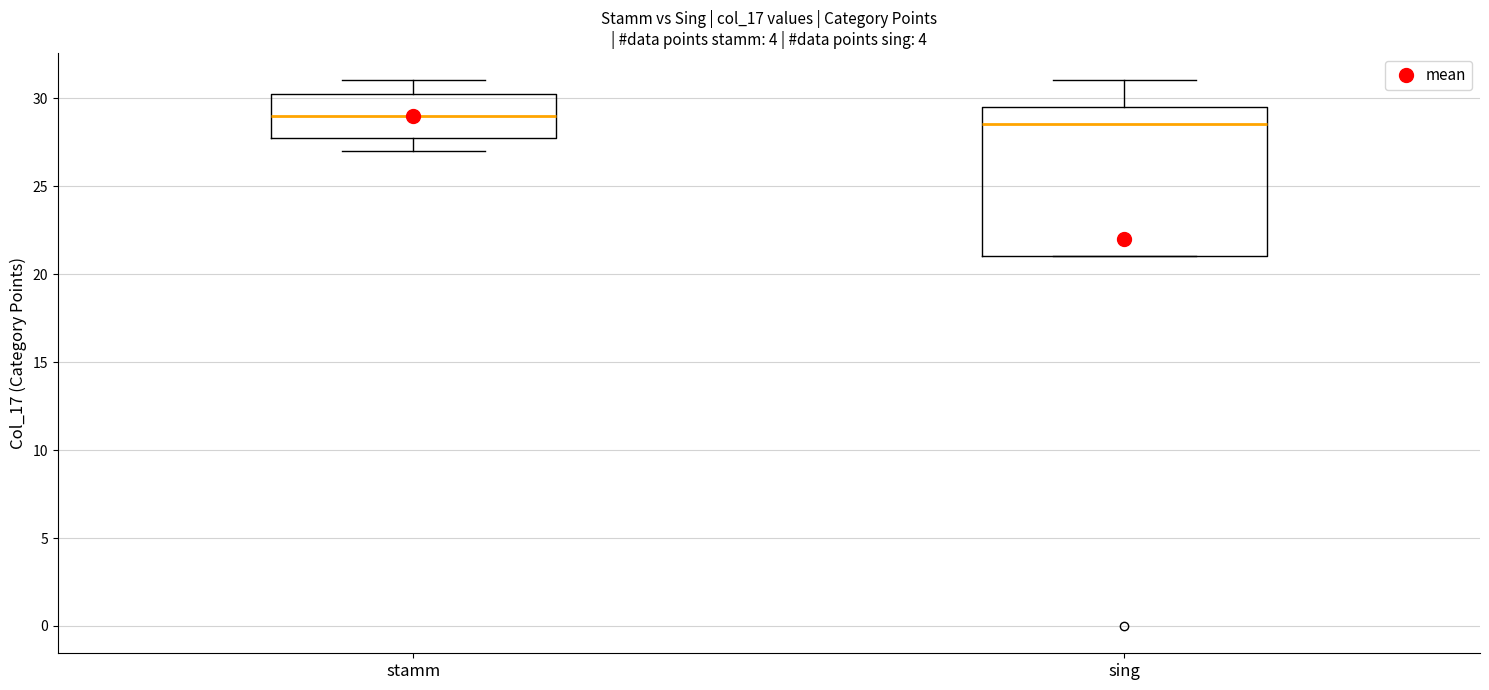

Reading left to right, transcribe this box plot: for each box, give where its median line is, the range the box spans, and where its two whiskers end, as read against the y-axis. The values are not printed on the chart, so give them approximately, as read against the axis.

stamm: median 29.0, box 28.0 to 30.5, whiskers 27.0 to 31.0
sing: median 28.5, box 21.0 to 29.5, whiskers 21.0 to 31.0